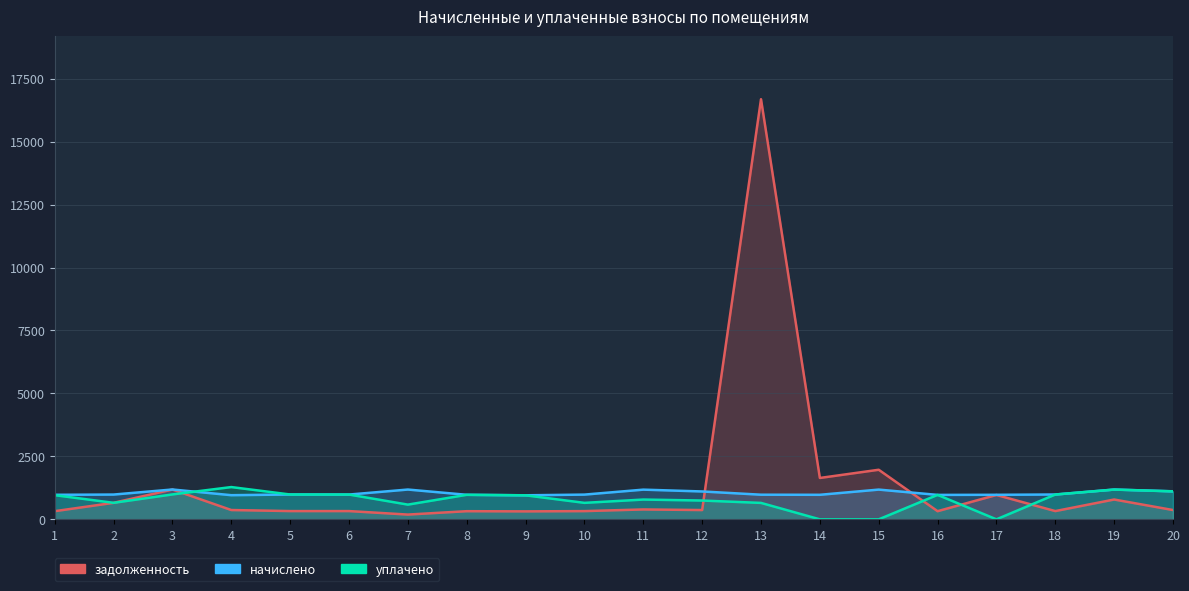

The value of начислено at 17 is 362.2. True or false?

False